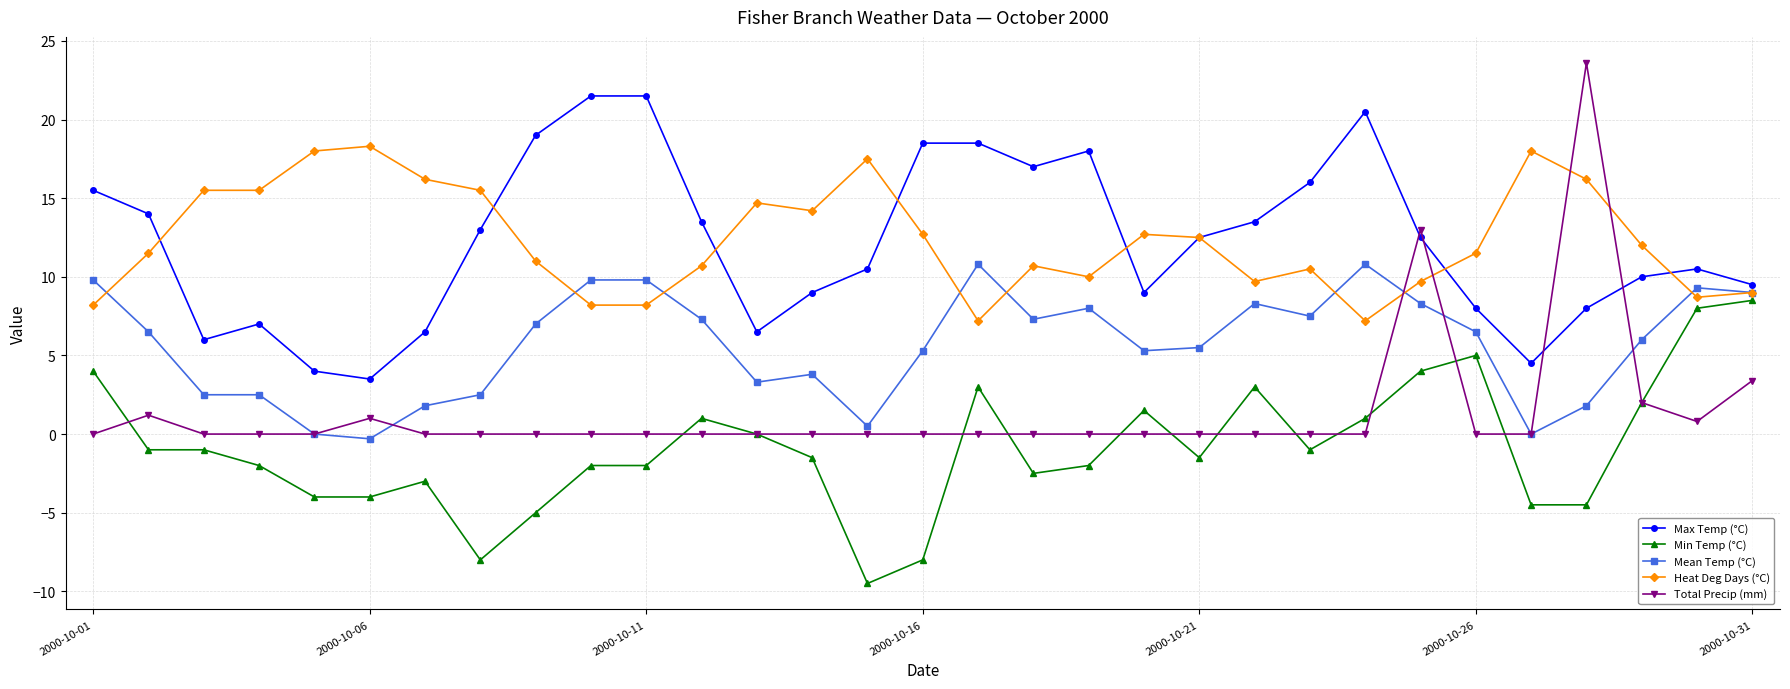

What is the highest value of the Max Temp (°C) series?

21.5